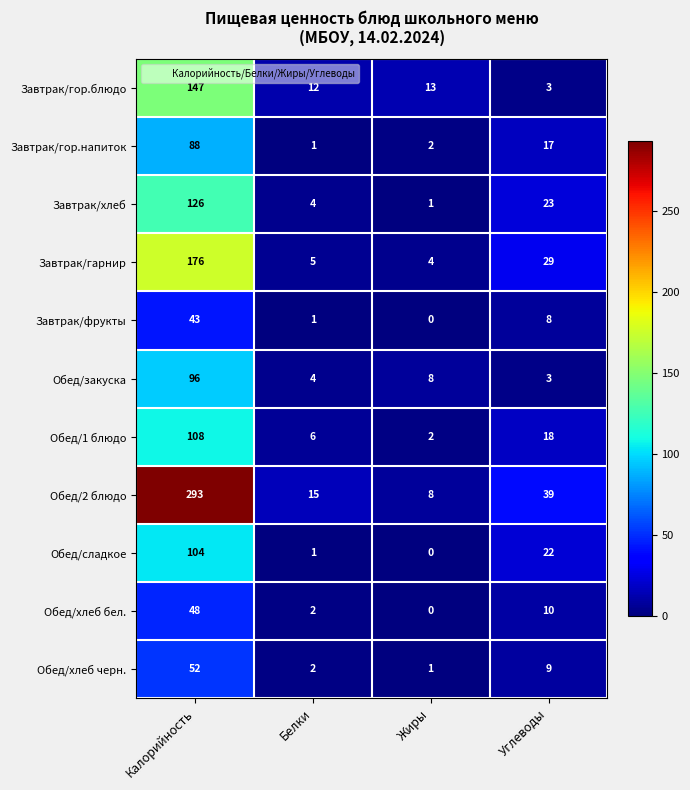

Which label corresponds to the smallest value in the chart?

Жиры